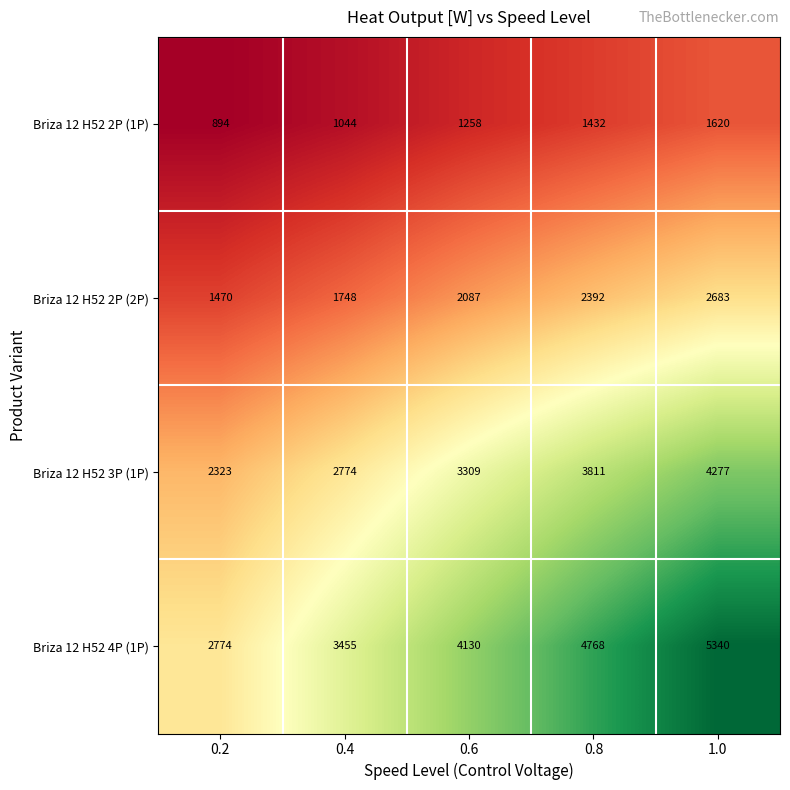

At how many categories does at least one series exceed 1418?

5